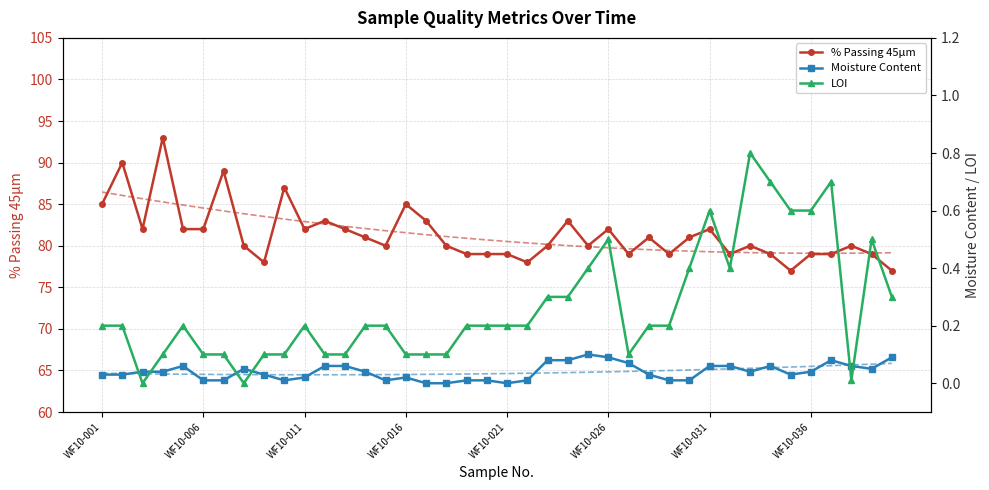

What is the maximum value for % Passing 45μm?

93